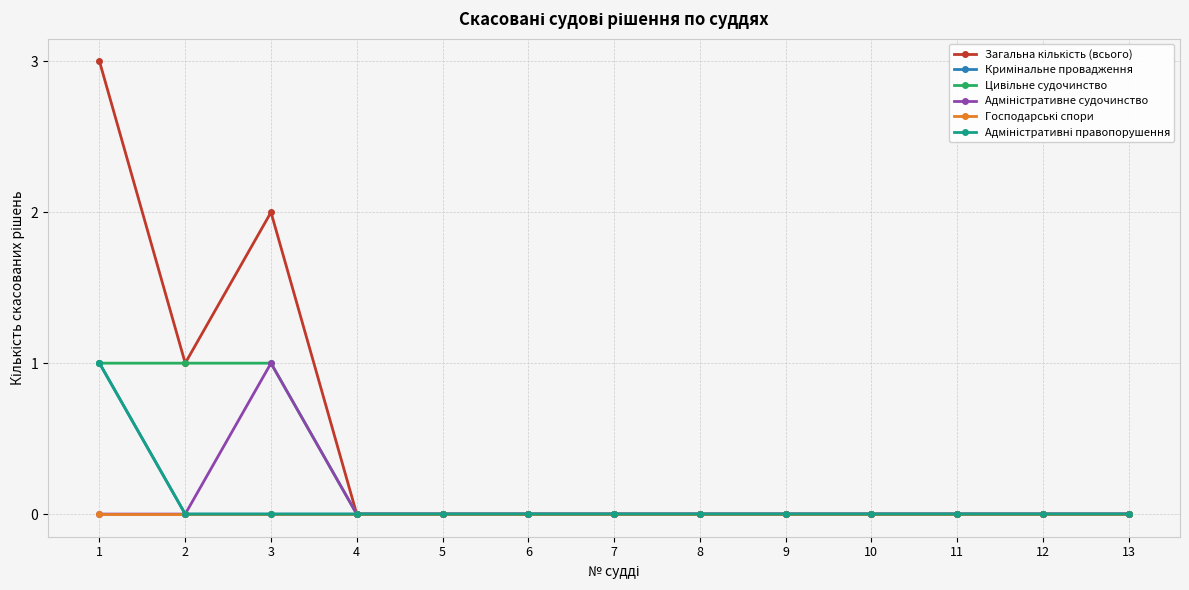

True or false: Господарські спори and Кримінальне провадження cross at least once.

False